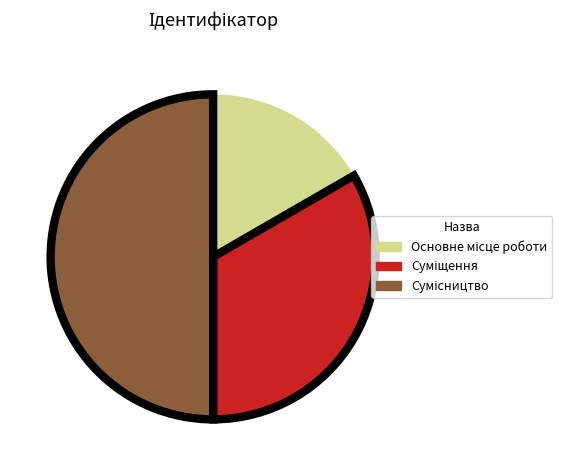

How many slices are in this pie chart?

3